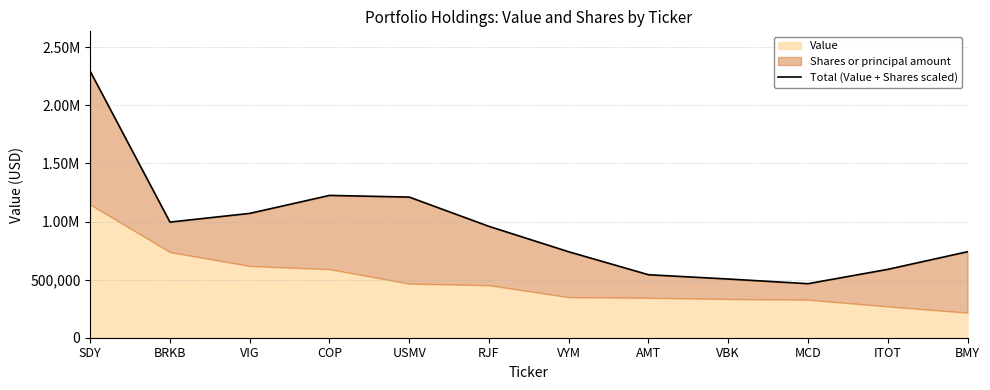

True or false: the data shows 740376.1 at BMY.

True